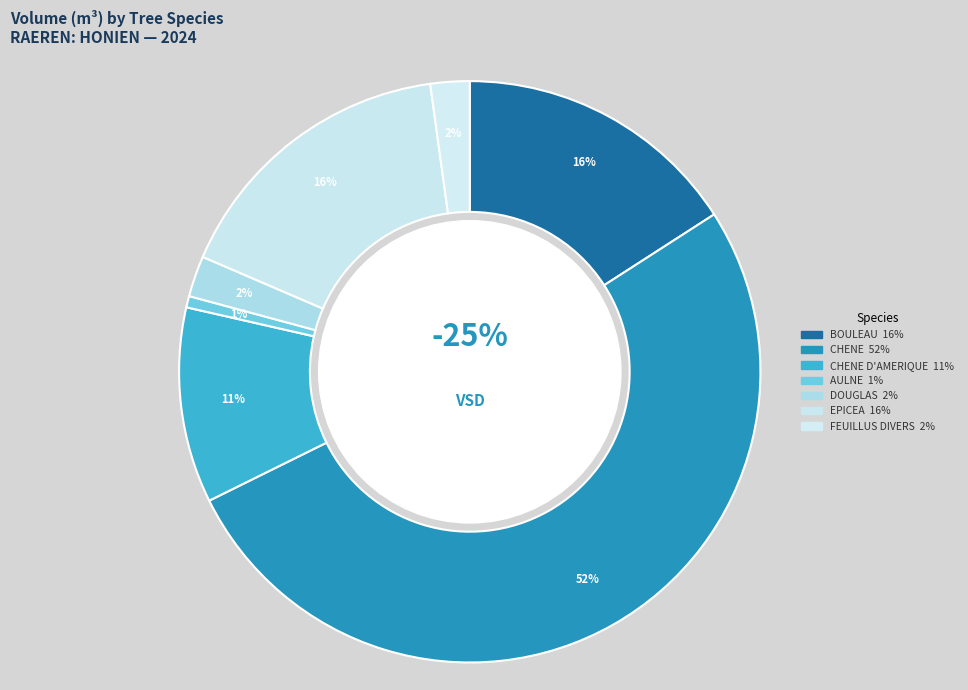

Which category has the biggest portion of the pie?

CHENE